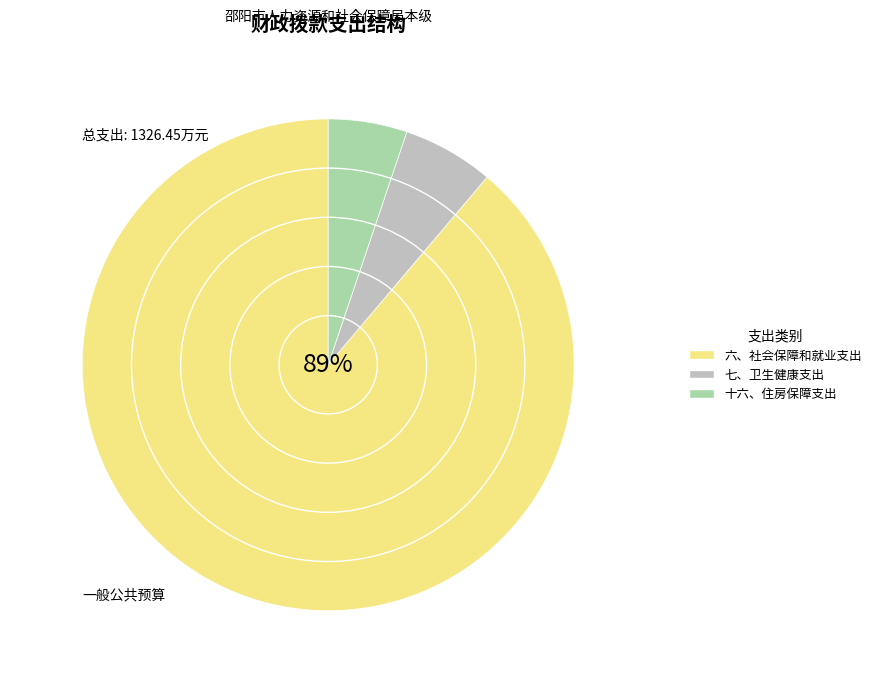

Which has a higher value, 十六、住房保障支出 or 七、卫生健康支出?

七、卫生健康支出